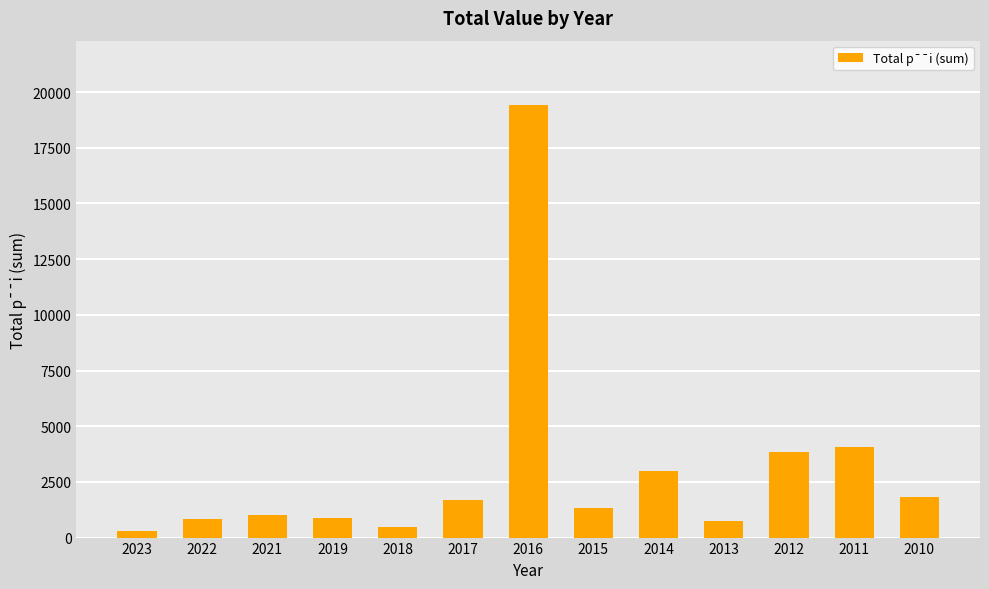

What is the value of the 9th bar from the left?

3009